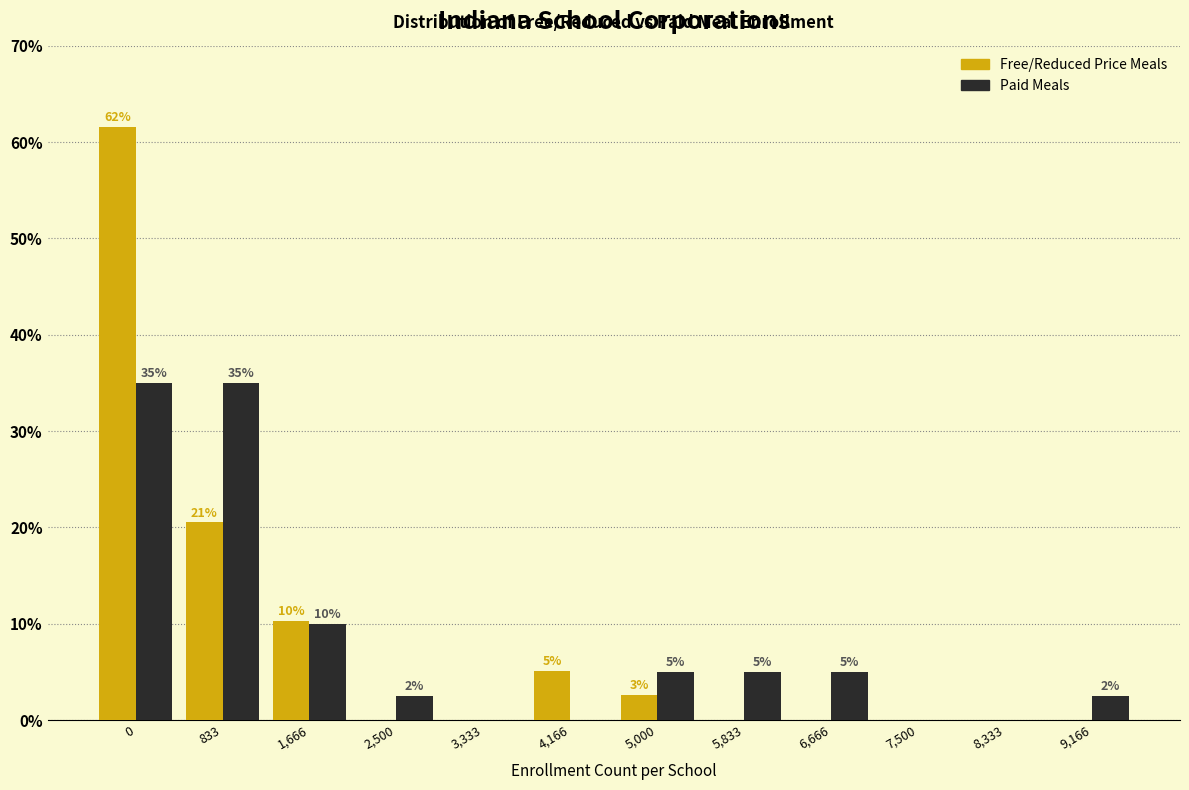

Which series changed the most between 3,333 and 9,166?

Paid Meals